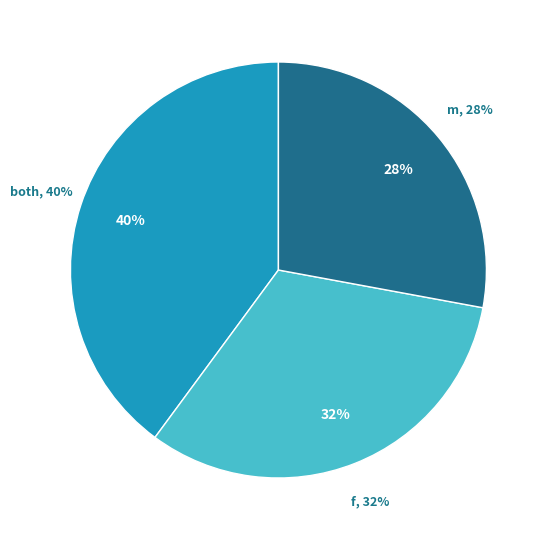

Does 10 account for over 50% of the chart?

No